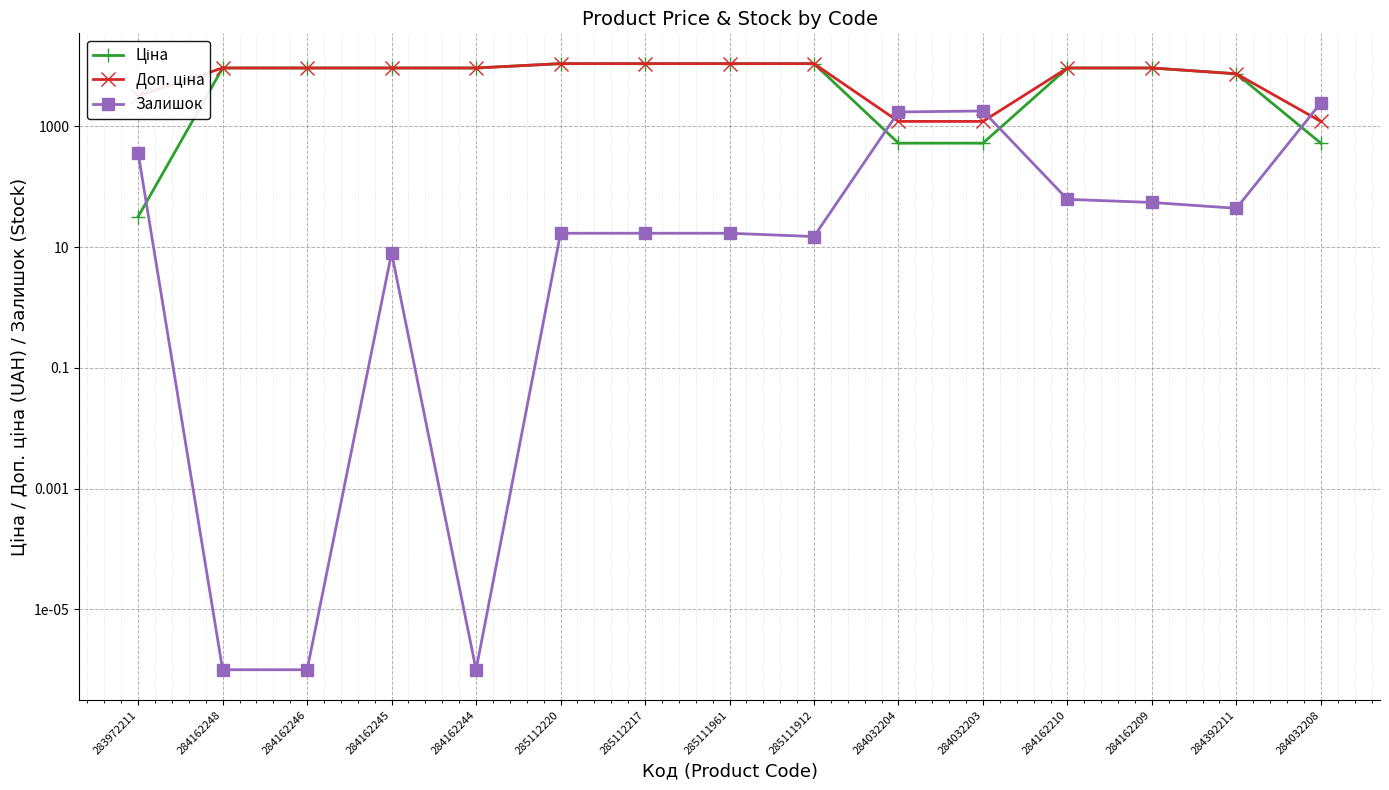

How many intersections are there between Залишок and Ціна?

4